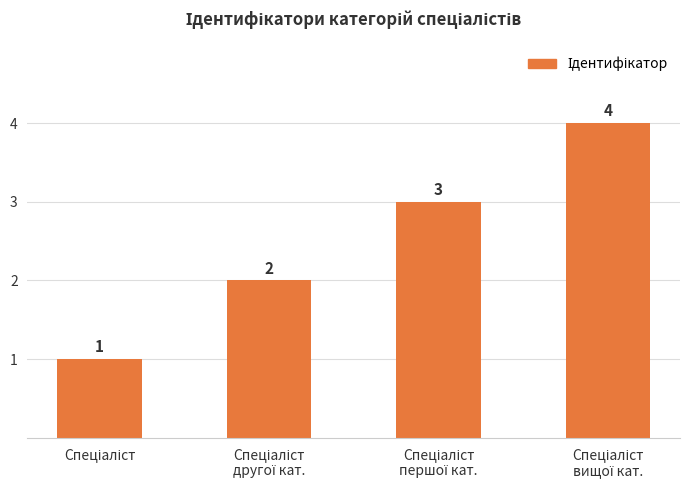

How many values are between 2 and 4?

3